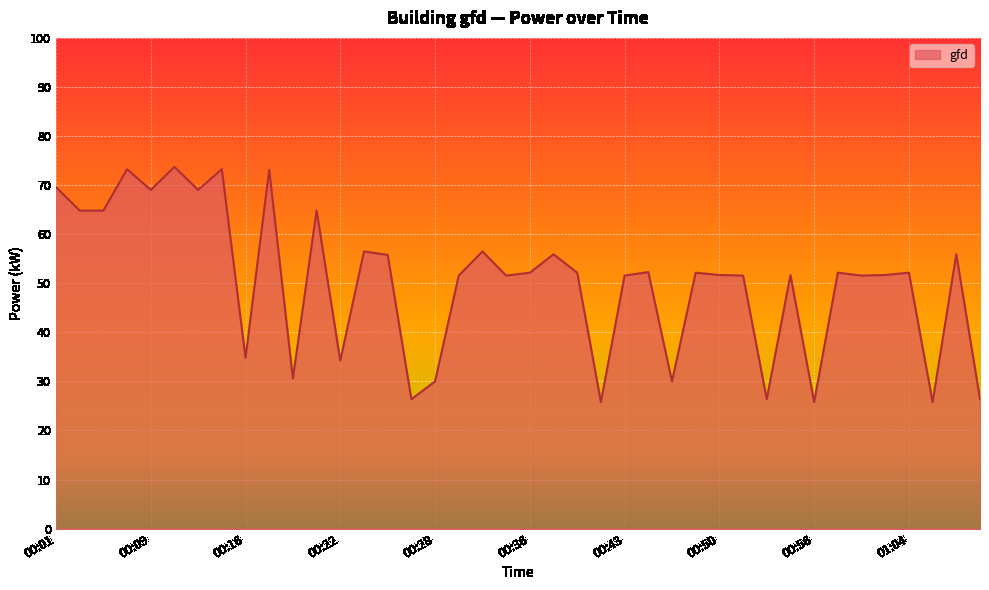

What is the minimum value shown in the chart?

25.8